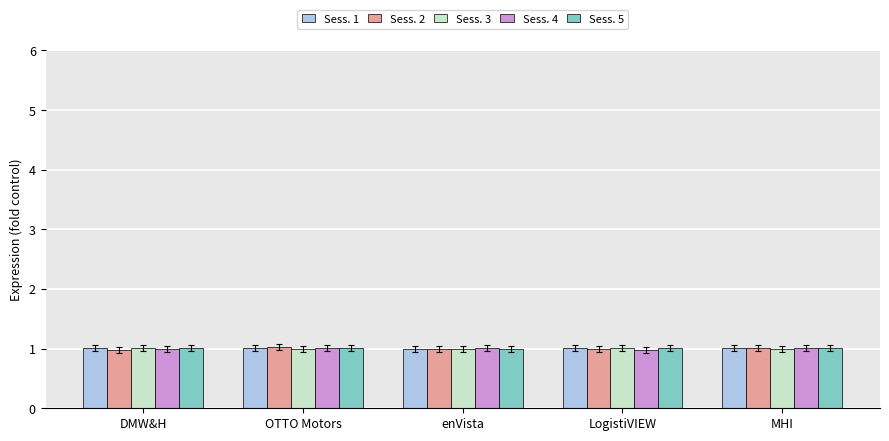

What is the value of the Sess. 1 bar at the 3rd from the left?

1.0